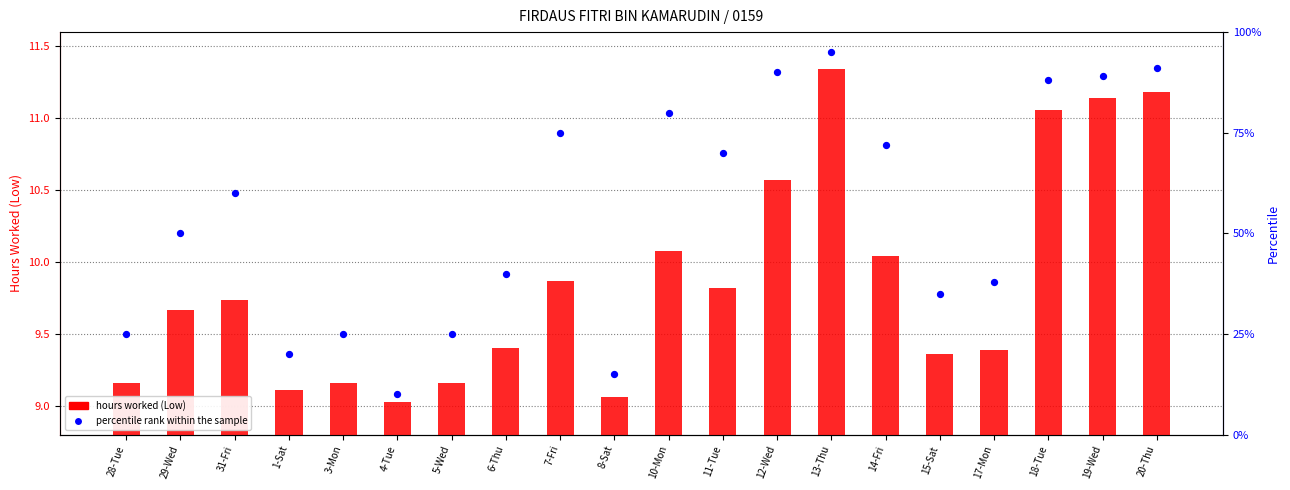

What are all the series names shown in the legend?

hours worked (Low), percentile rank within the sample